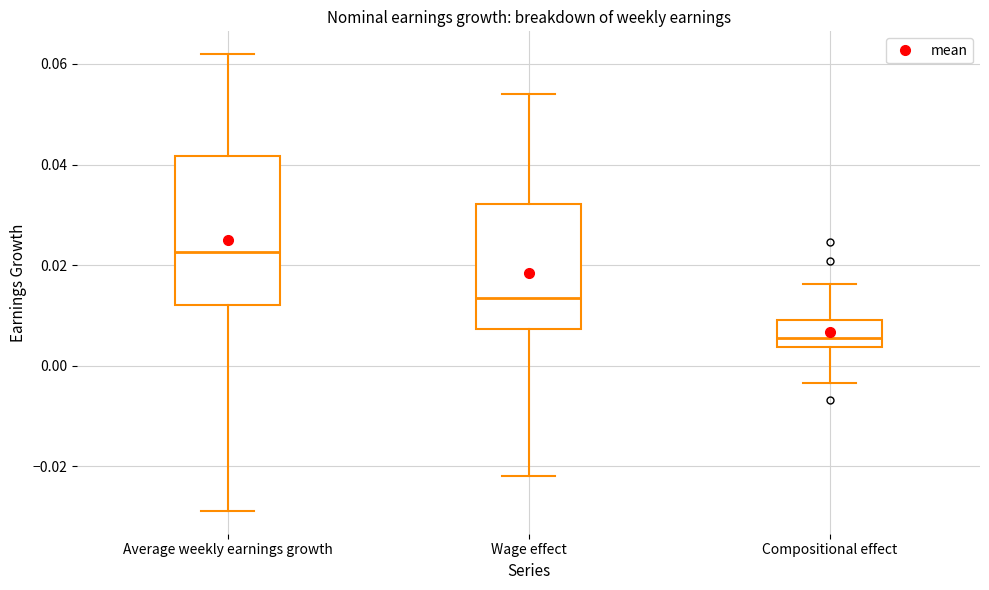

Where does the median line of the box for Wage effect sit on the y-axis? The values are not printed on the chart, so give them approximately, as read against the axis.

0.014